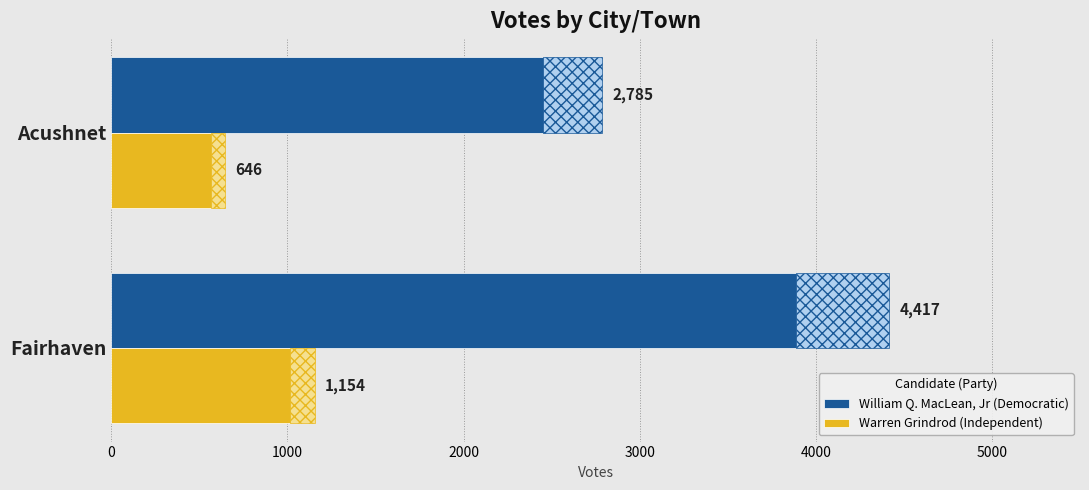

Which series has the largest range (max minus min)?

William Q. MacLean, Jr (Democratic)